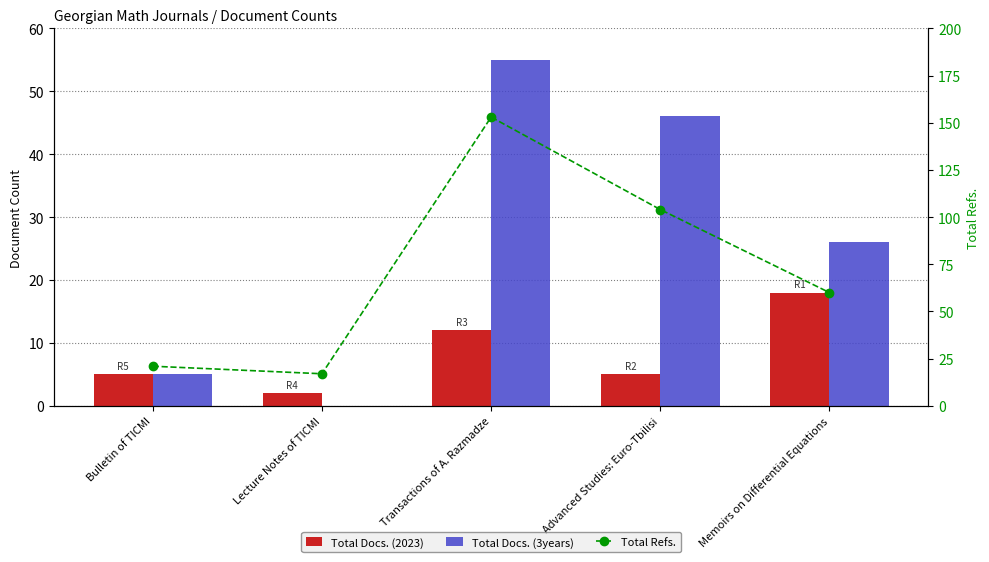

Is the value of Total Docs. (3years) at Advanced Studies: Euro-Tbilisi greater than the value of Total Refs. at Advanced Studies: Euro-Tbilisi?

No